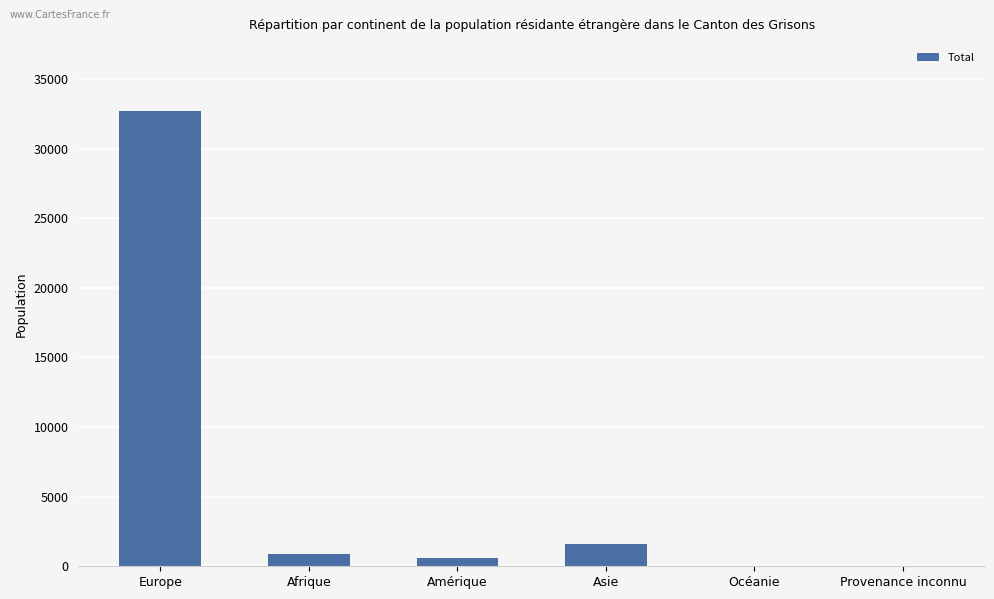

The value at Asie is 1571. True or false?

True